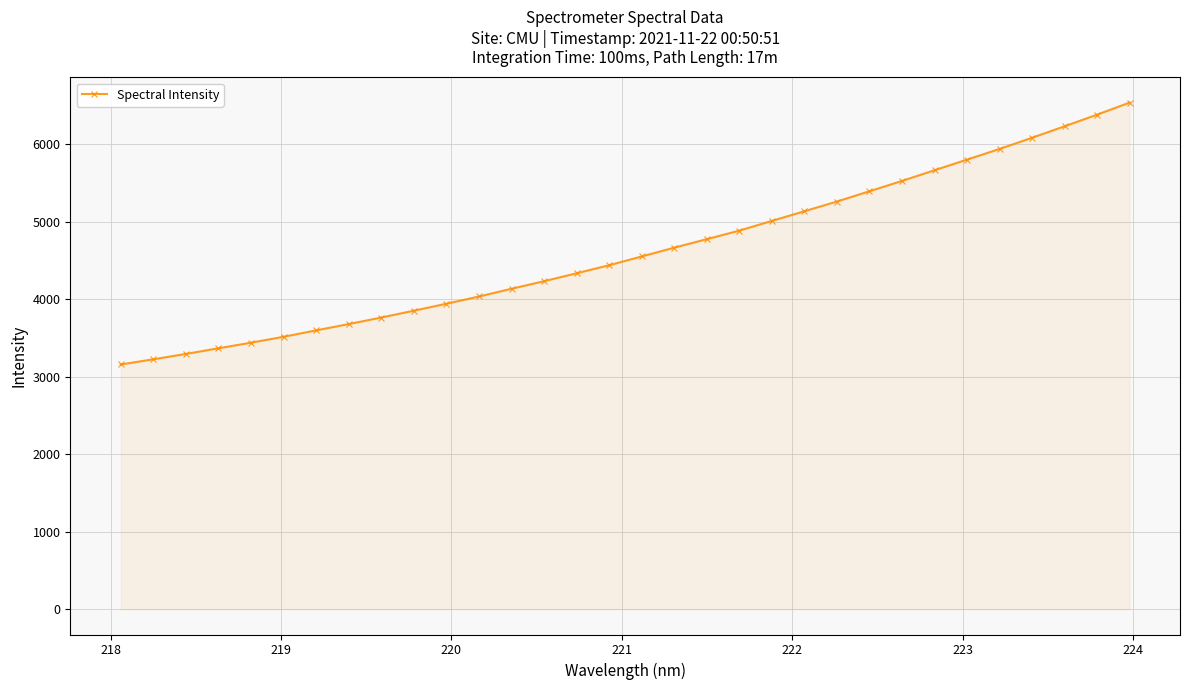

What is the sum of all values?

147790.0